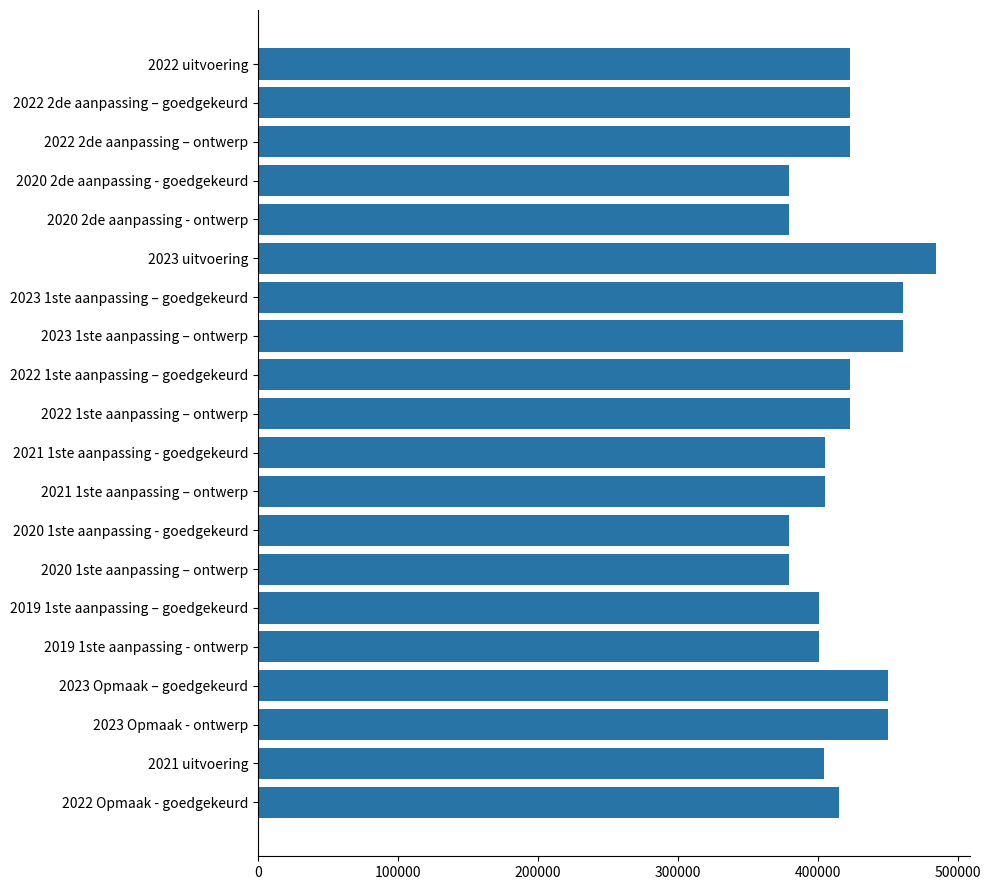

What is the ratio of the value at 2019 1ste aanpassing - ontwerp to the value at 2022 2de aanpassing – ontwerp?

0.9